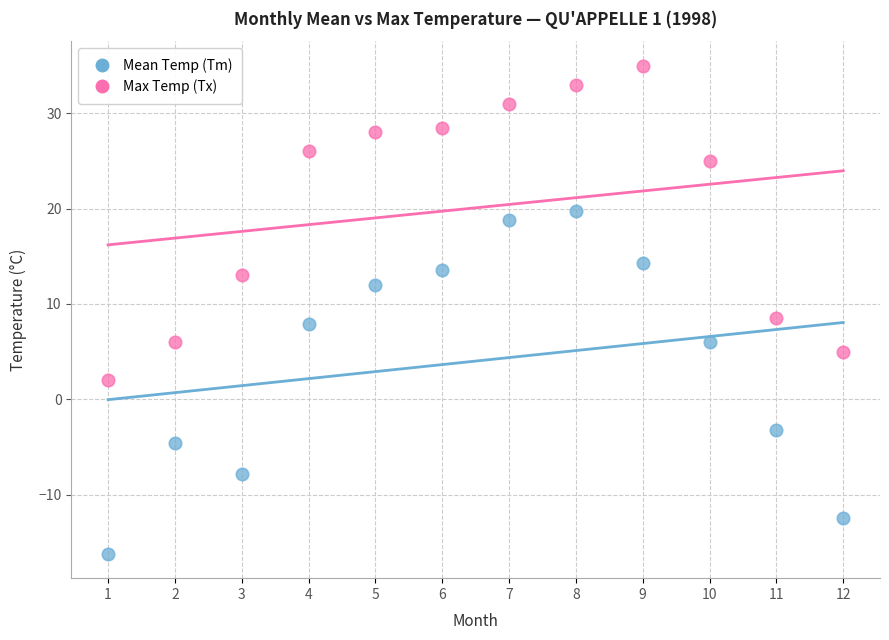

In the Max Temp (Tx) series, what Y value is closest to 18?

13.0